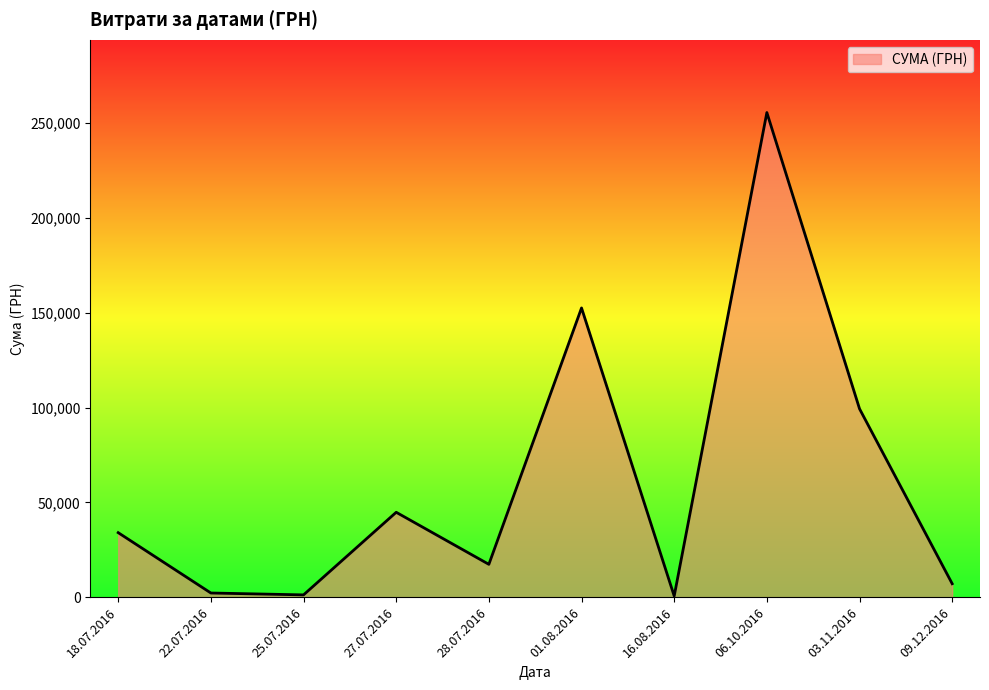

Count the number of categories in the chart.

10